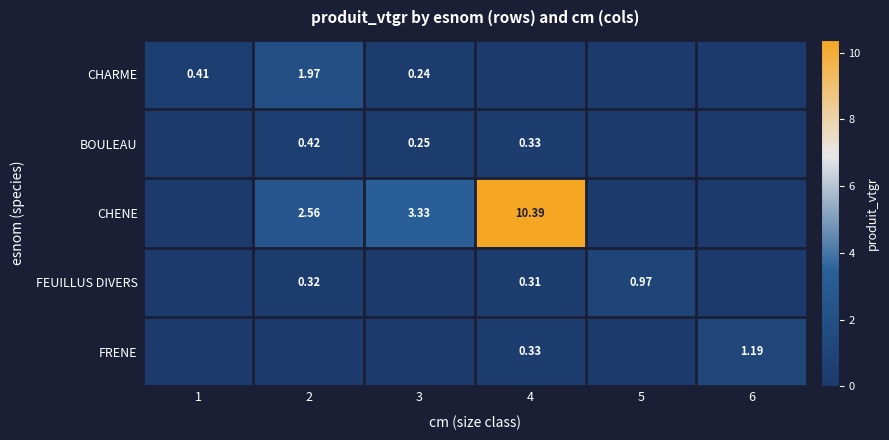

Rank the series by their maximum value, from highest to lowest.

CHENE, CHARME, FRENE, FEUILLUS DIVERS, BOULEAU